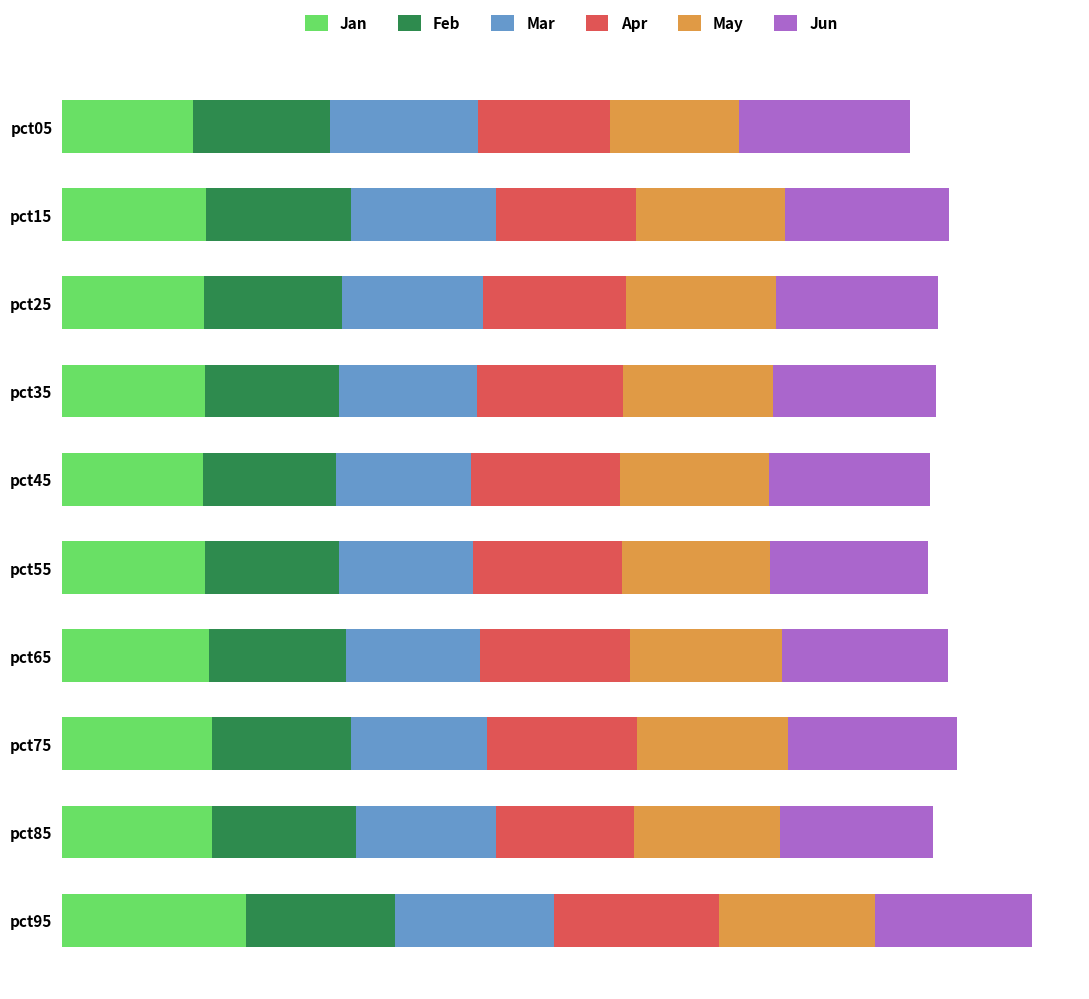

What are all the series names shown in the legend?

Jan, Feb, Mar, Apr, May, Jun